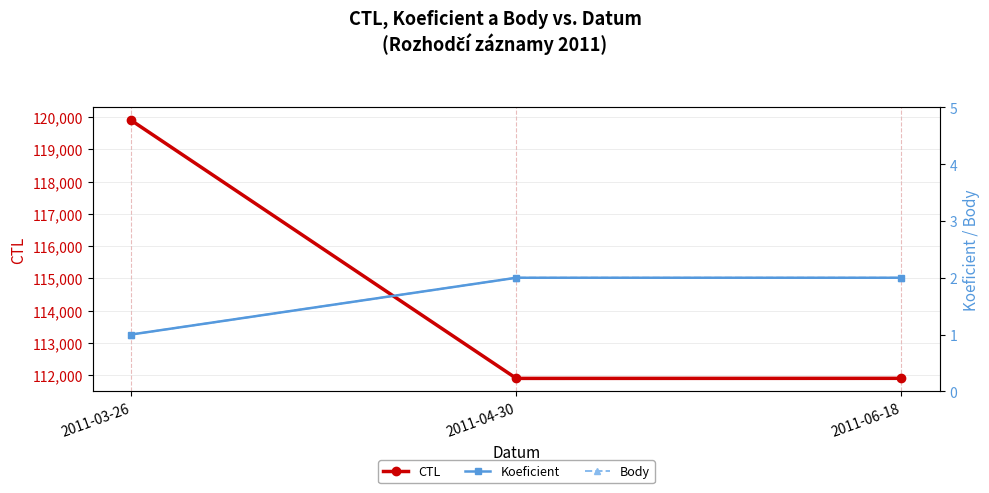

At which category is the sum across all series the highest?

2011-03-26